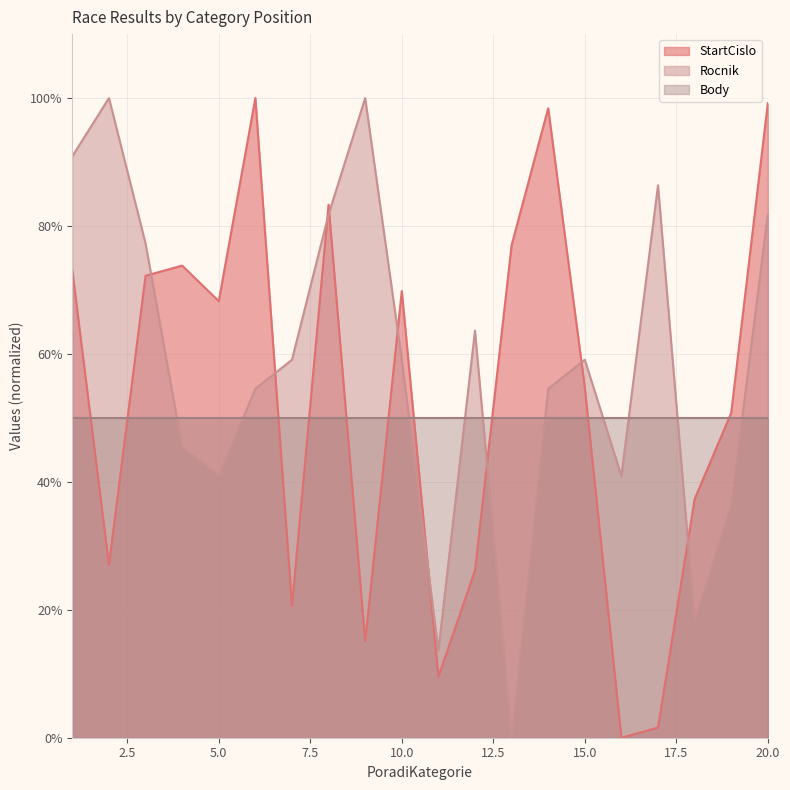

What is the difference between the second highest and second lowest values in the Rocnik series?

0.9